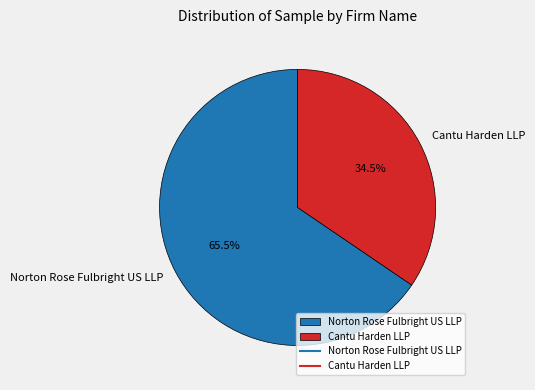

How many segments does this pie chart have?

2